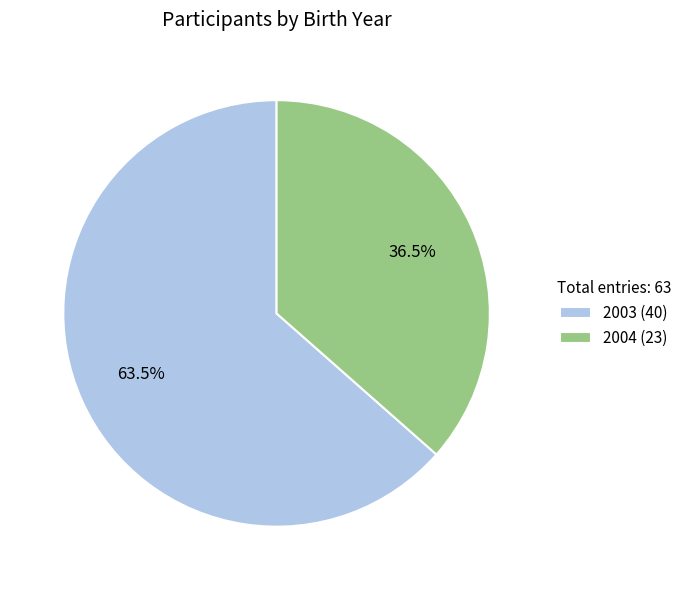

Count the number of slices in the pie.

2